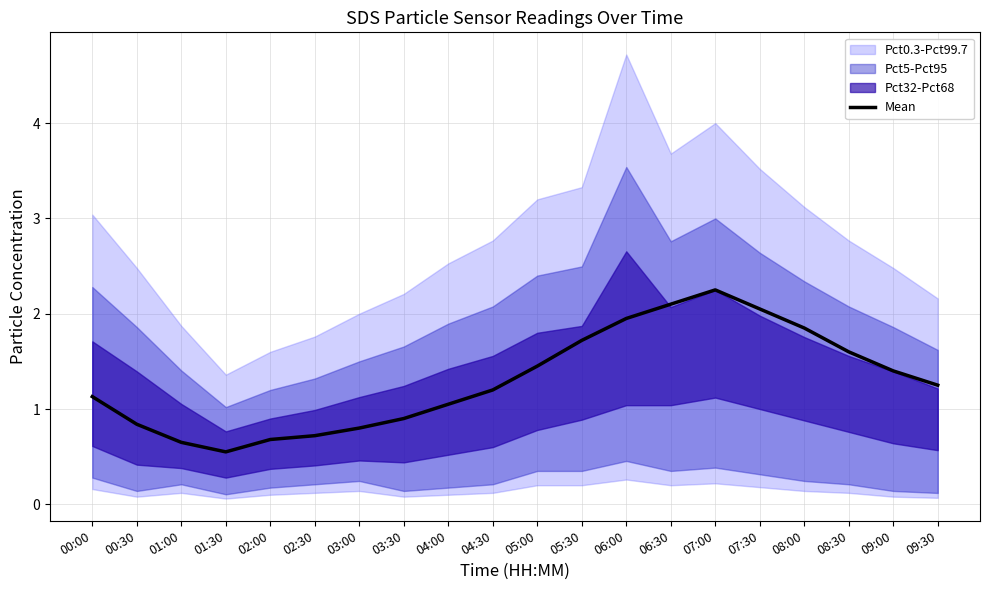

At which category does the data reach its first local valley?

01:30